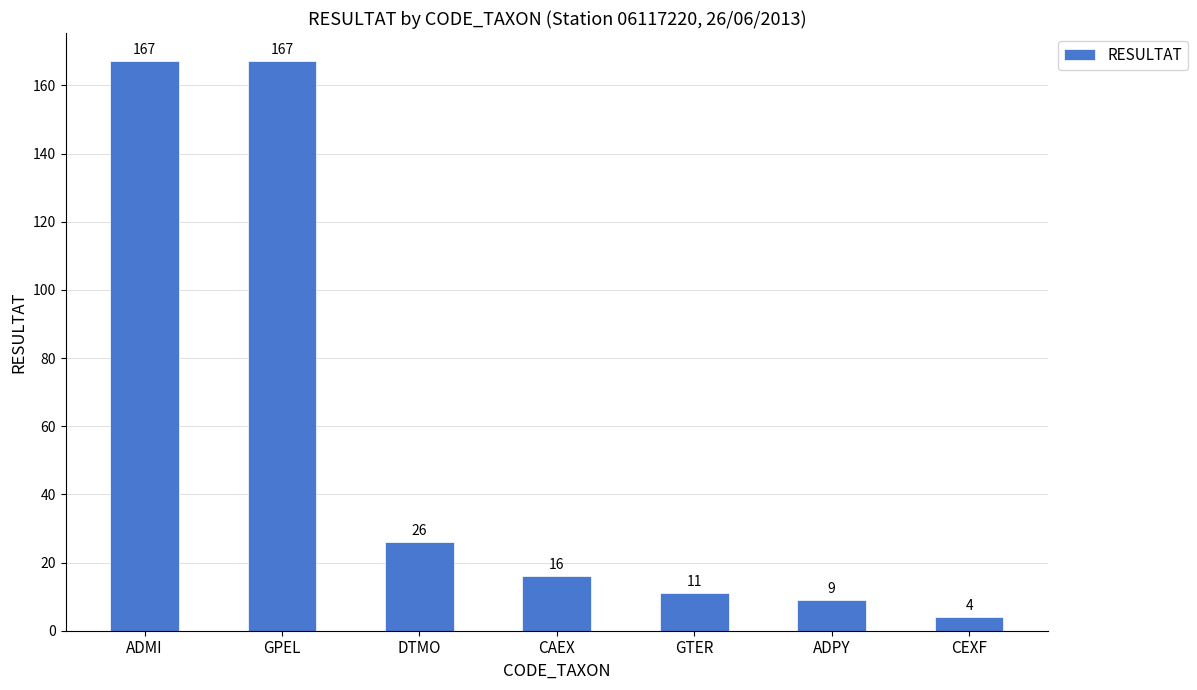

What is the minimum value shown in the chart?

4